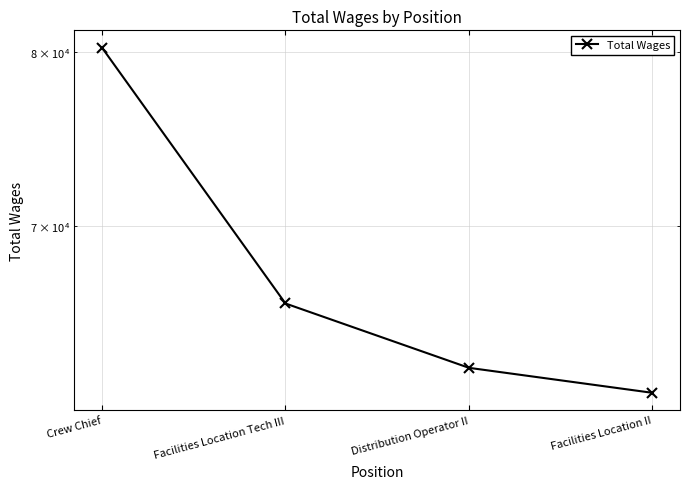

True or false: the data has more than 0 interior local peaks.

False